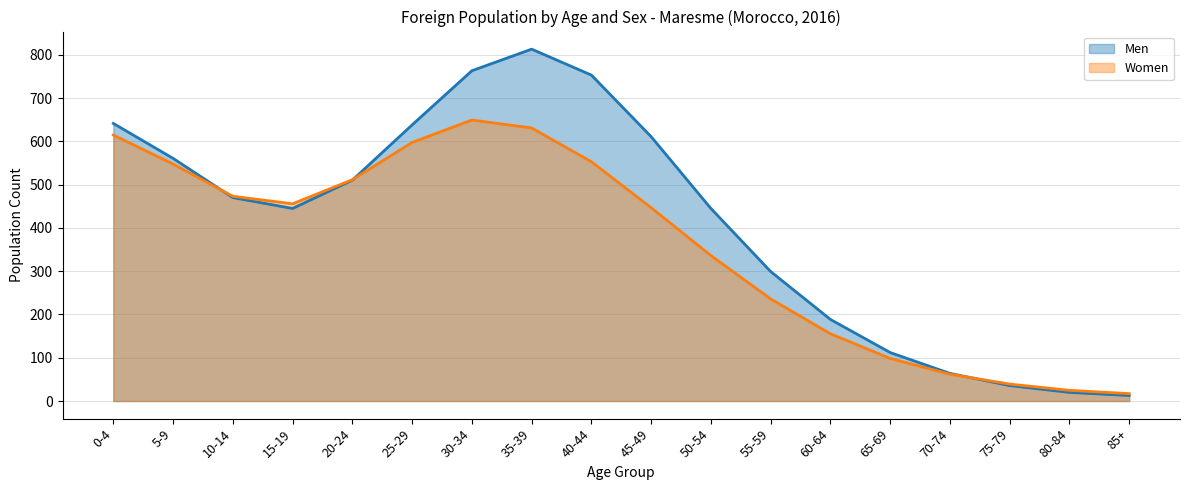

How many interior local peaks does the Men series have?

1